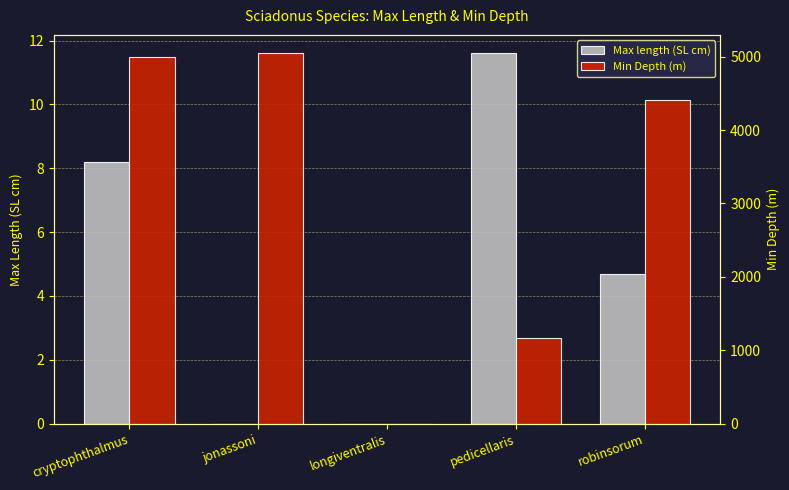

How many values in Max length (SL cm) are above zero?

3